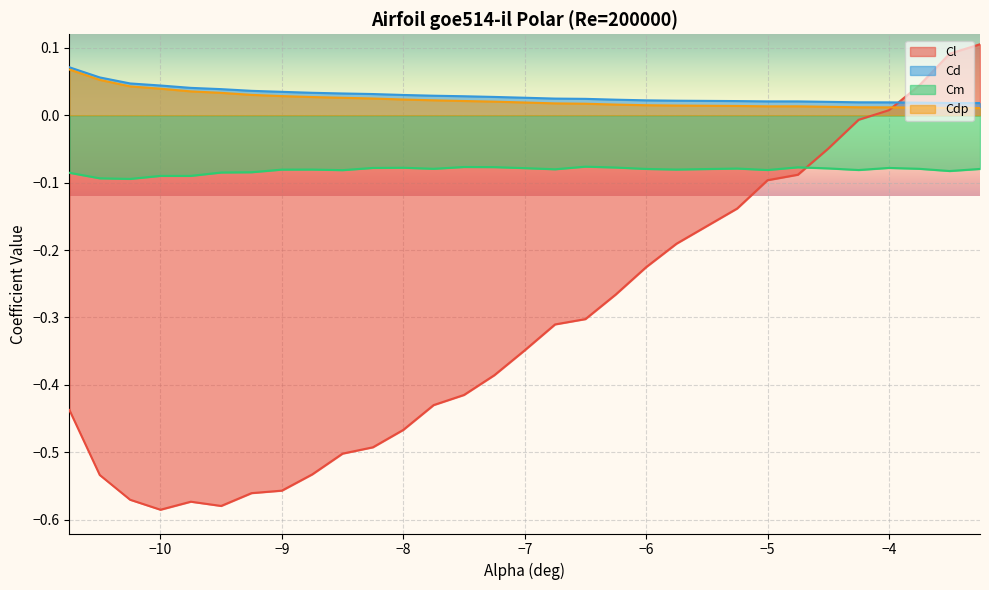

Which series has the largest range (max minus min)?

Cl